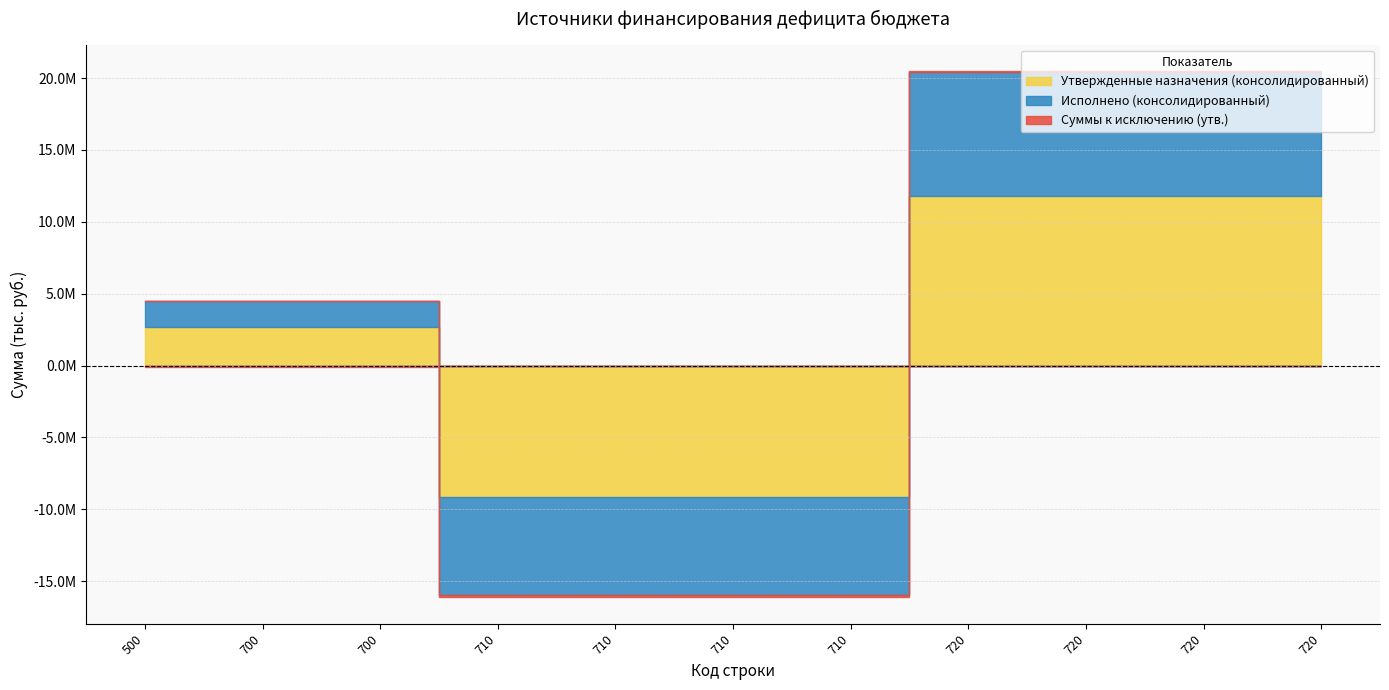

Rank the series at 720 from highest to lowest value.

Утвержденные назначения (консолидированный), Исполнено (консолидированный), Суммы к исключению (утв.)